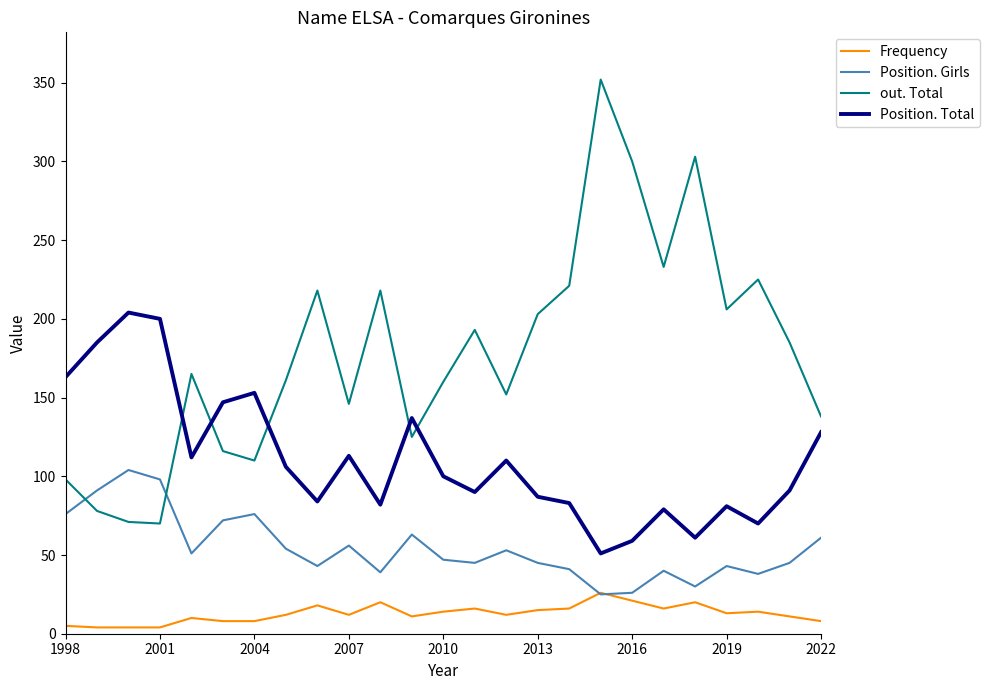

Which series has the largest total across all categories?

out. Total